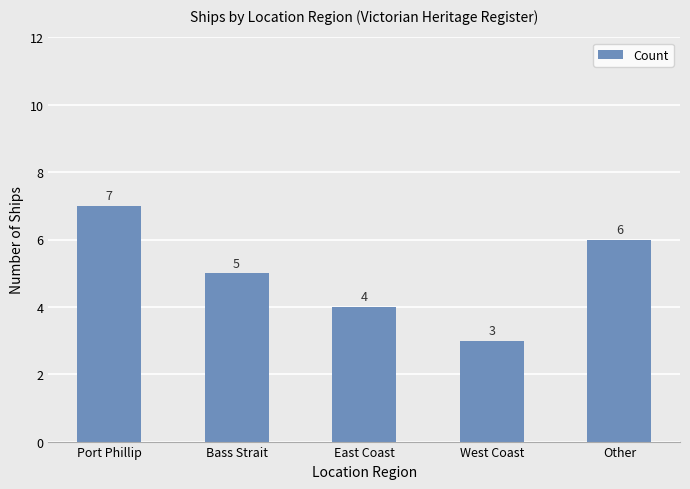

Between West Coast and Port Phillip, which is larger?

Port Phillip